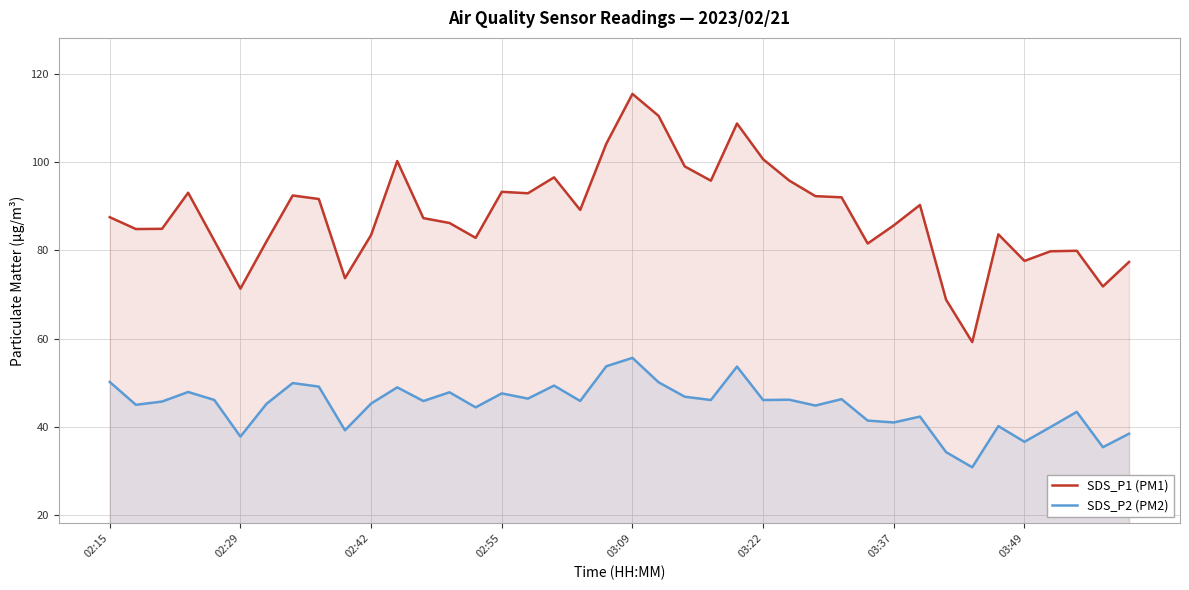

Rank the series by their maximum value, from highest to lowest.

SDS_P1 (PM1), SDS_P2 (PM2)